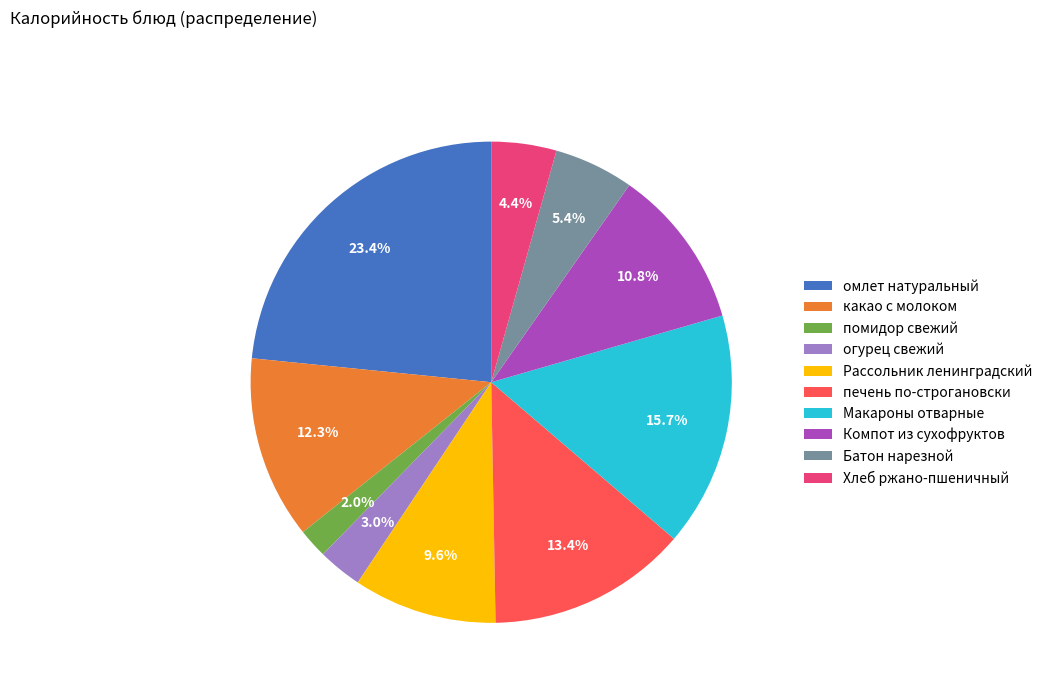

To the nearest percent, what percentage of the pie is Рассольник ленинградский?

10%